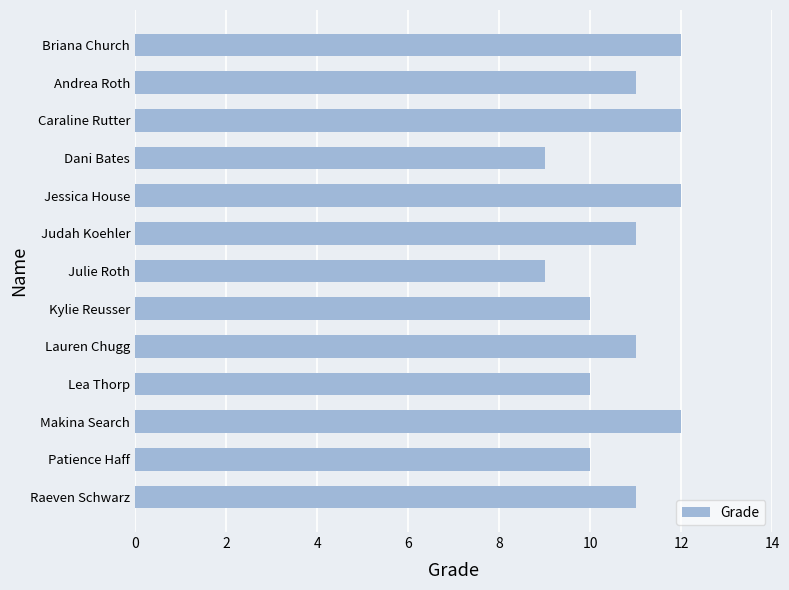

How many values are between 10 and 12?

11